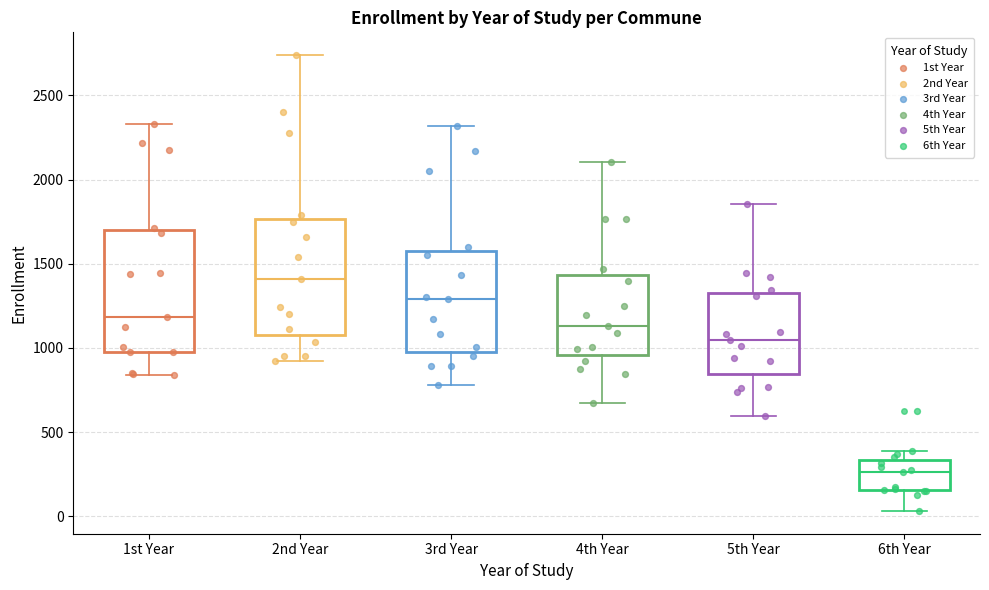

Which box has the highest median line?

2nd Year